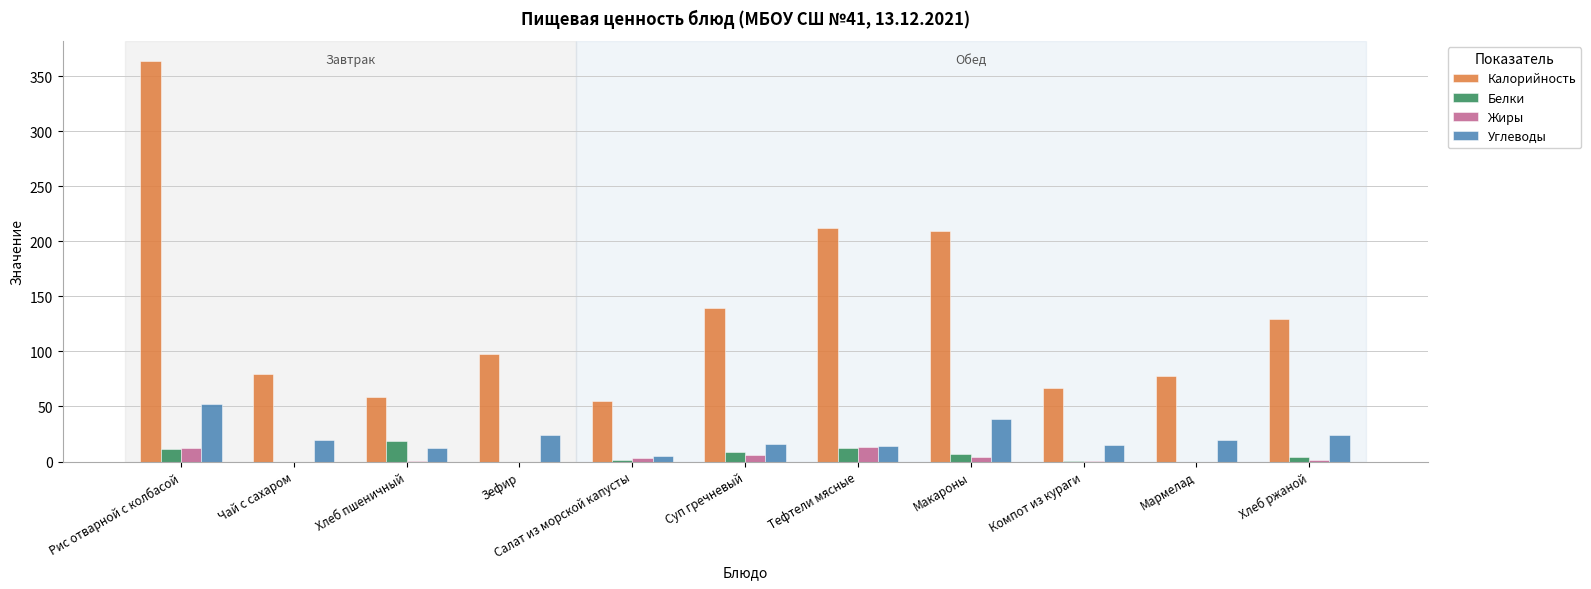

At which label is Углеводы closest to 28?

Хлеб ржаной